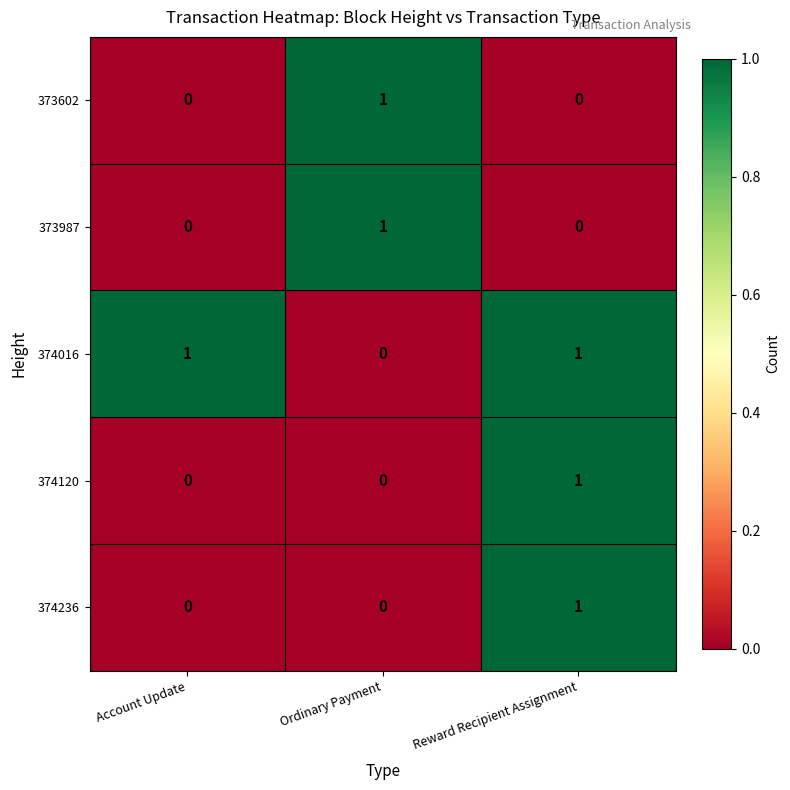

The 374016 series shows 2 at Reward Recipient Assignment. True or false?

False